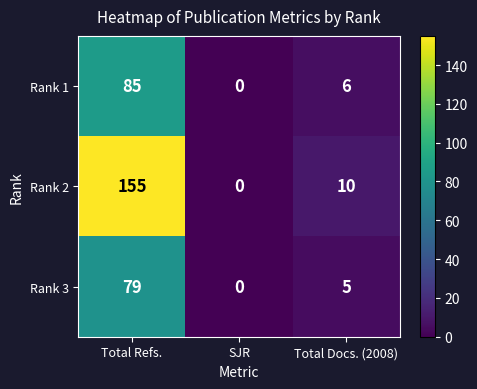

The value of Rank 3 at Total Refs. is 36. True or false?

False